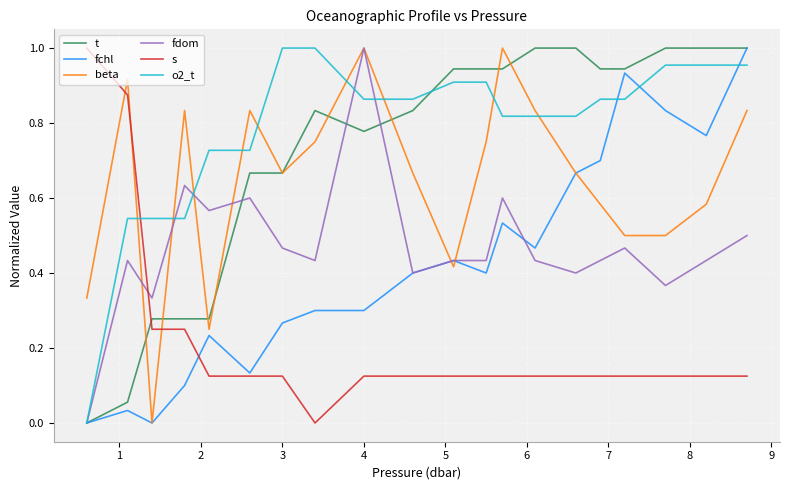

How many series are shown in this chart?

6